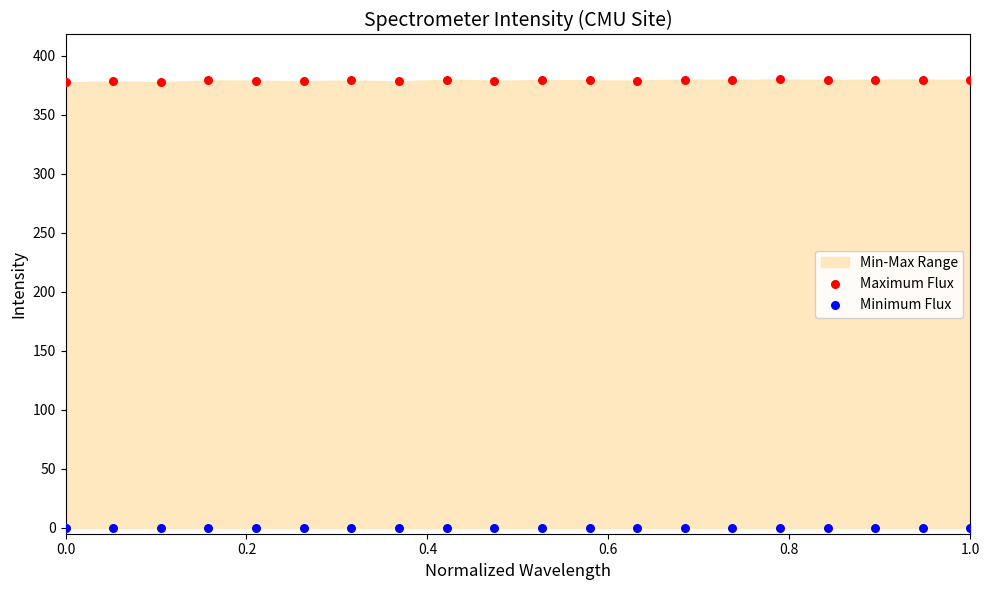

Which series contains the highest Y value?

Maximum Flux